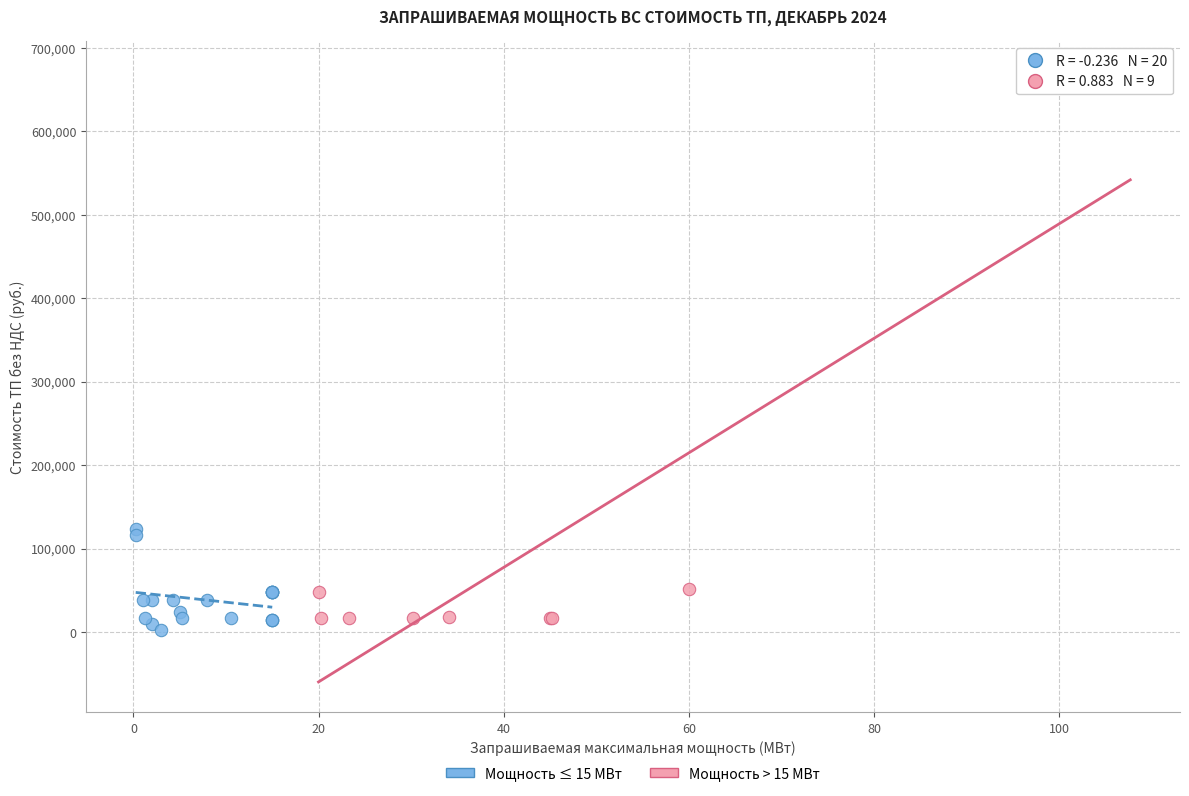

Which series contains the highest Y value?

Мощность > 15 МВт